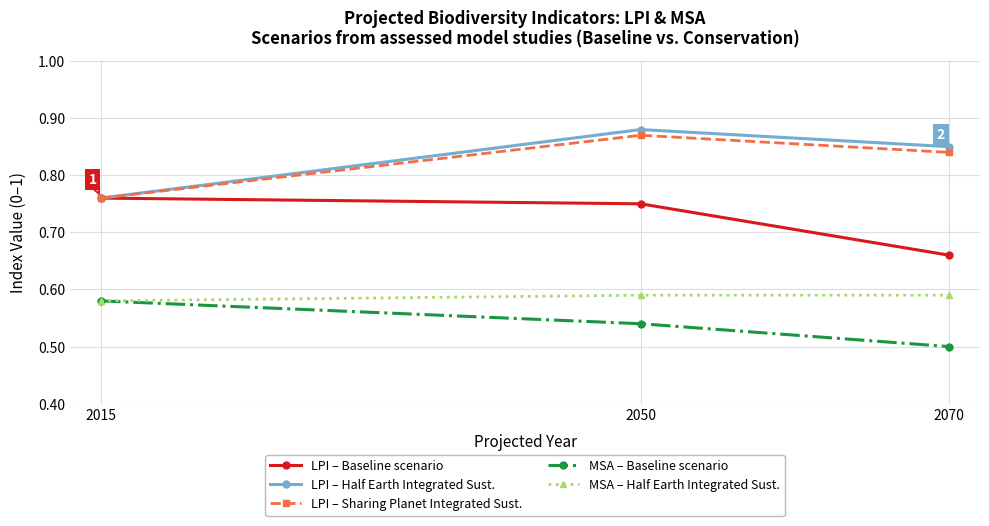

Rank the series at 2070 from lowest to highest value.

MSA – Baseline scenario, MSA – Half Earth Integrated Sust., LPI – Baseline scenario, LPI – Sharing Planet Integrated Sust., LPI – Half Earth Integrated Sust.